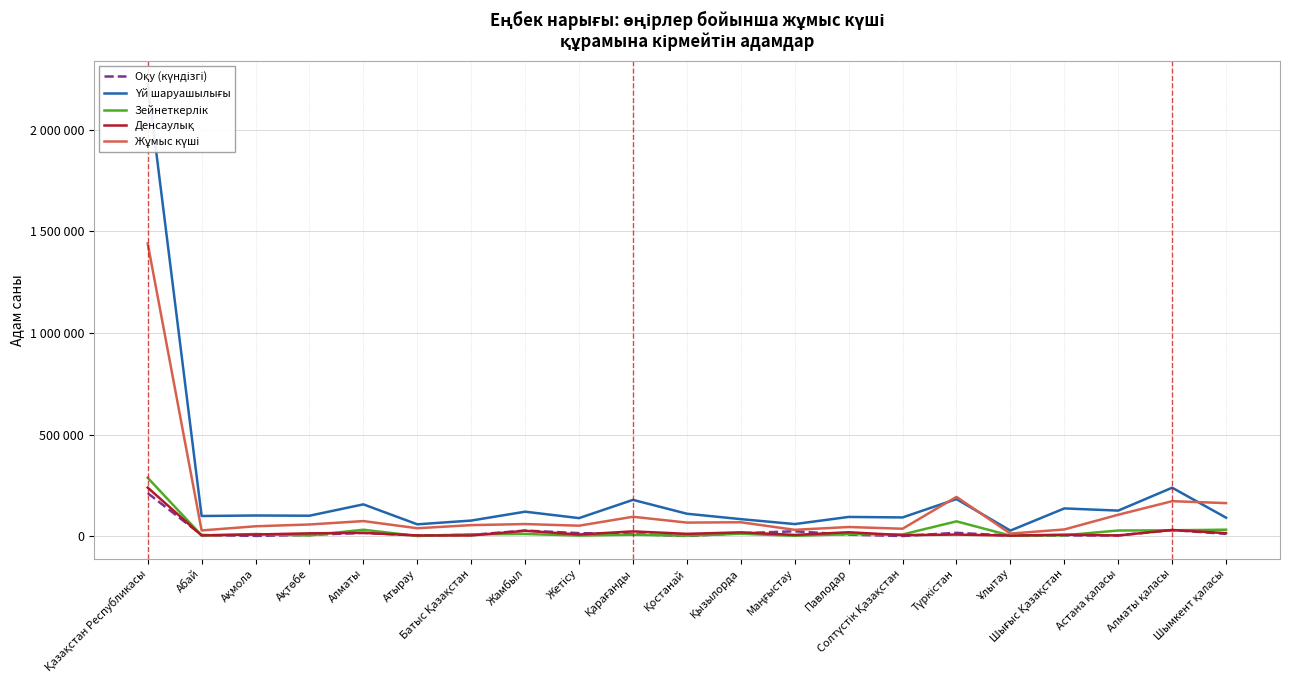

In Оқу (күндізгі), how many points are higher than both neighbors (excluding endpoints)?

6